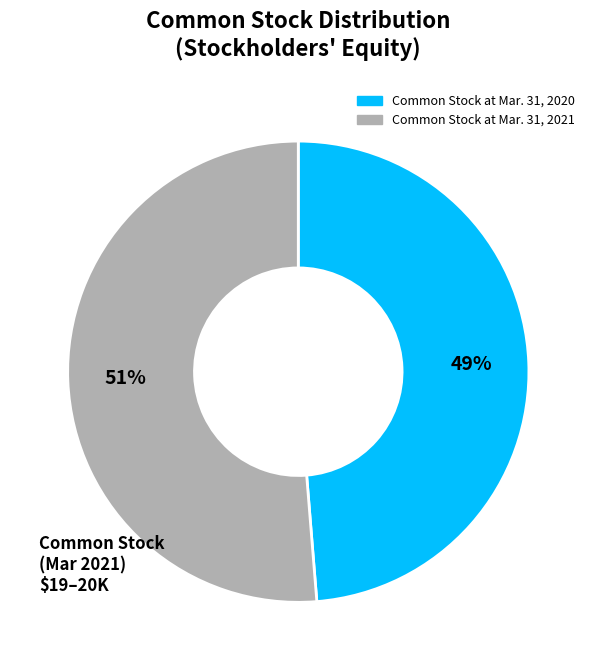

Is the sum of Common Stock at Mar. 31, 2021 and Common Stock at Mar. 31, 2020 greater than half?

Yes